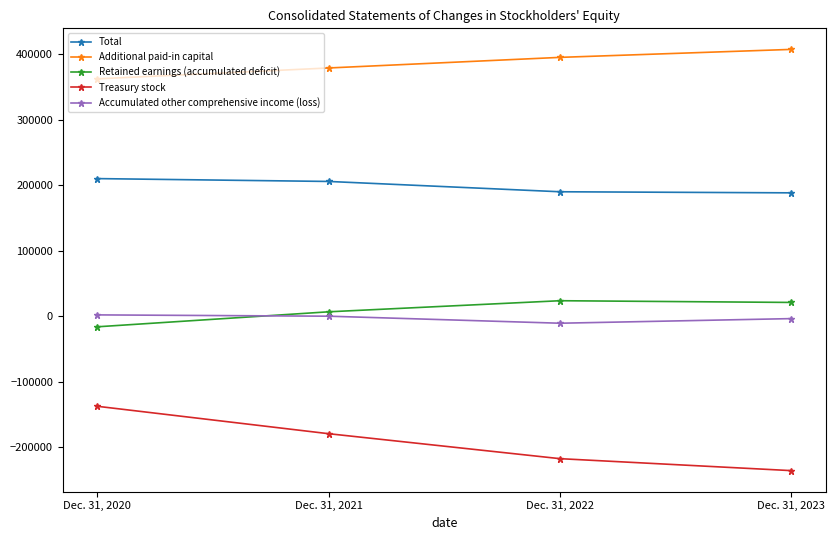

True or false: Additional paid-in capital and Retained earnings (accumulated deficit) cross at least once.

False